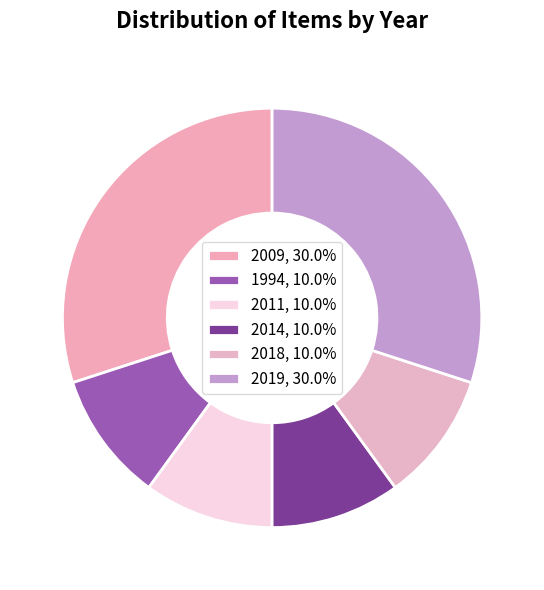

How many segments does this pie chart have?

6